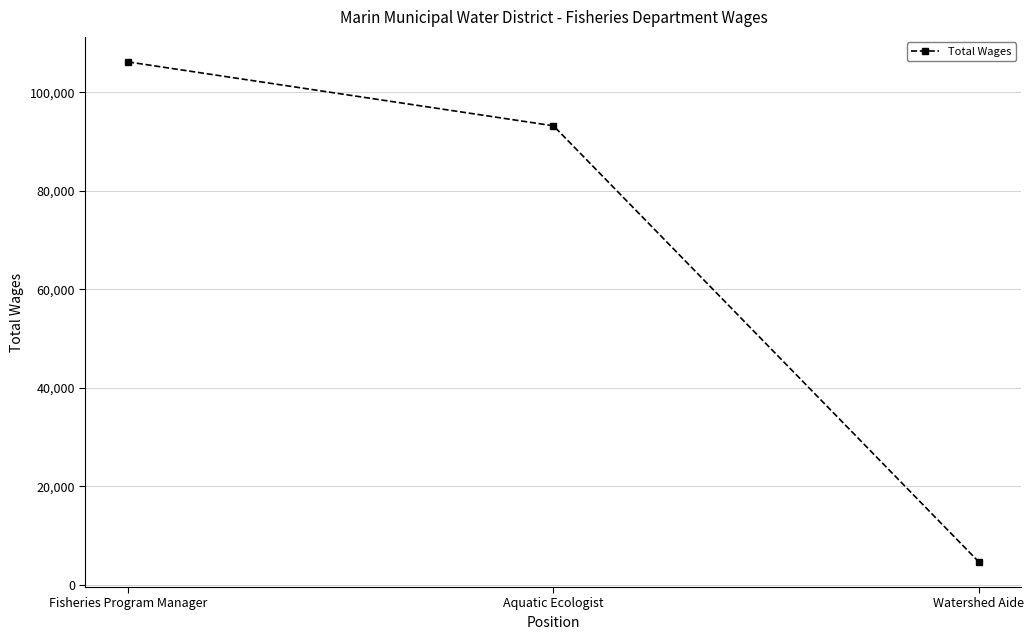

At which label does the data first exceed 93170?

Fisheries Program Manager